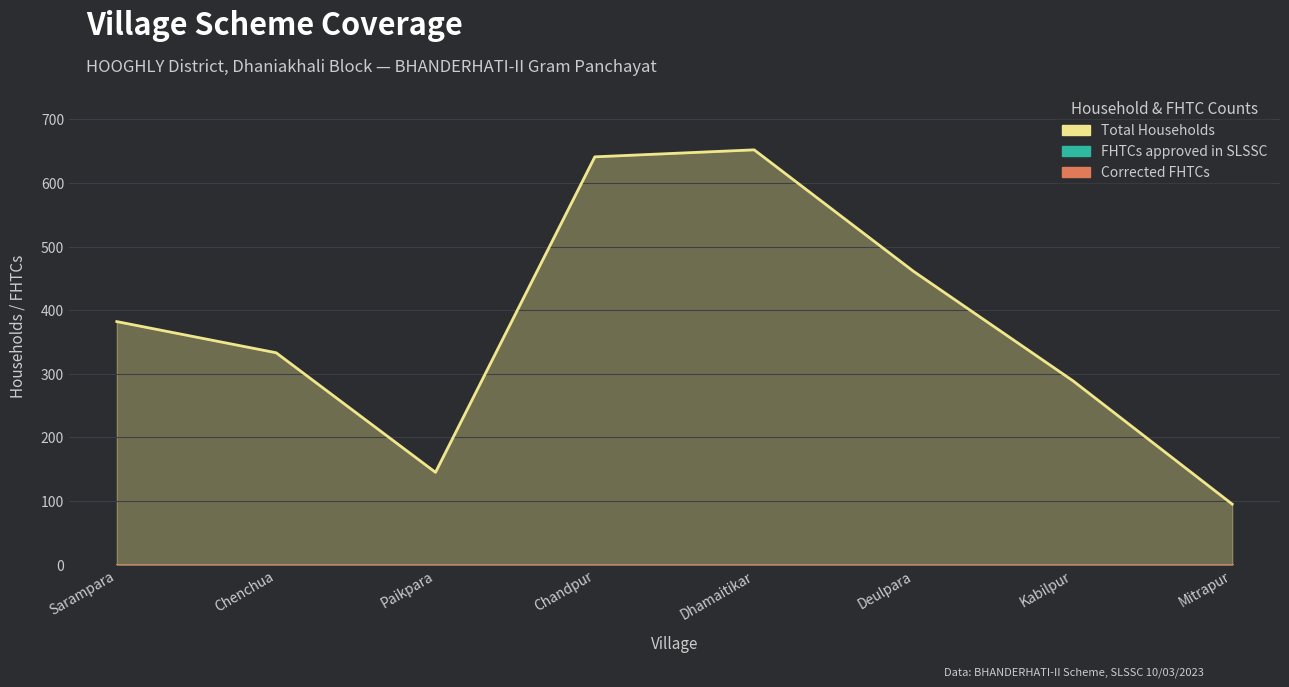

The FHTCs approved in SLSSC series shows 0 at Dhamaitikar. True or false?

True